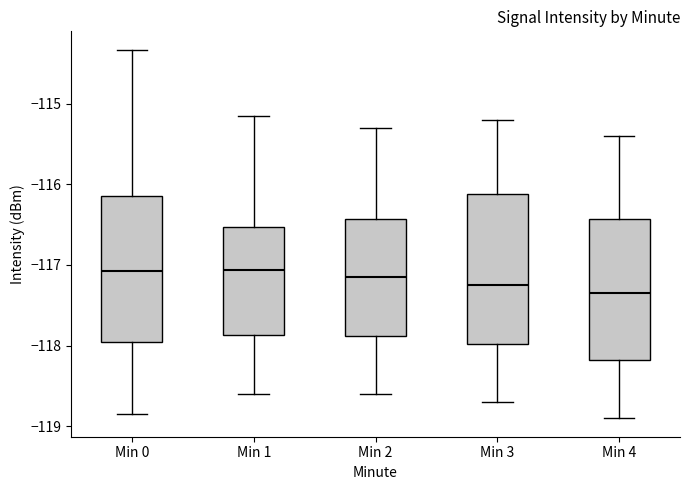

Reading left to right, transcribe this box plot: for each box, give where its median line is, the range the box spans, and where its two whiskers end, as read against the y-axis. The values are not printed on the chart, so give them approximately, as read against the axis.

Min 0: median -117.1, box -117.9 to -116.1, whiskers -118.8 to -114.3
Min 1: median -117.1, box -117.9 to -116.5, whiskers -118.6 to -115.2
Min 2: median -117.1, box -117.9 to -116.4, whiskers -118.6 to -115.3
Min 3: median -117.2, box -118.0 to -116.1, whiskers -118.7 to -115.2
Min 4: median -117.3, box -118.2 to -116.4, whiskers -118.9 to -115.4